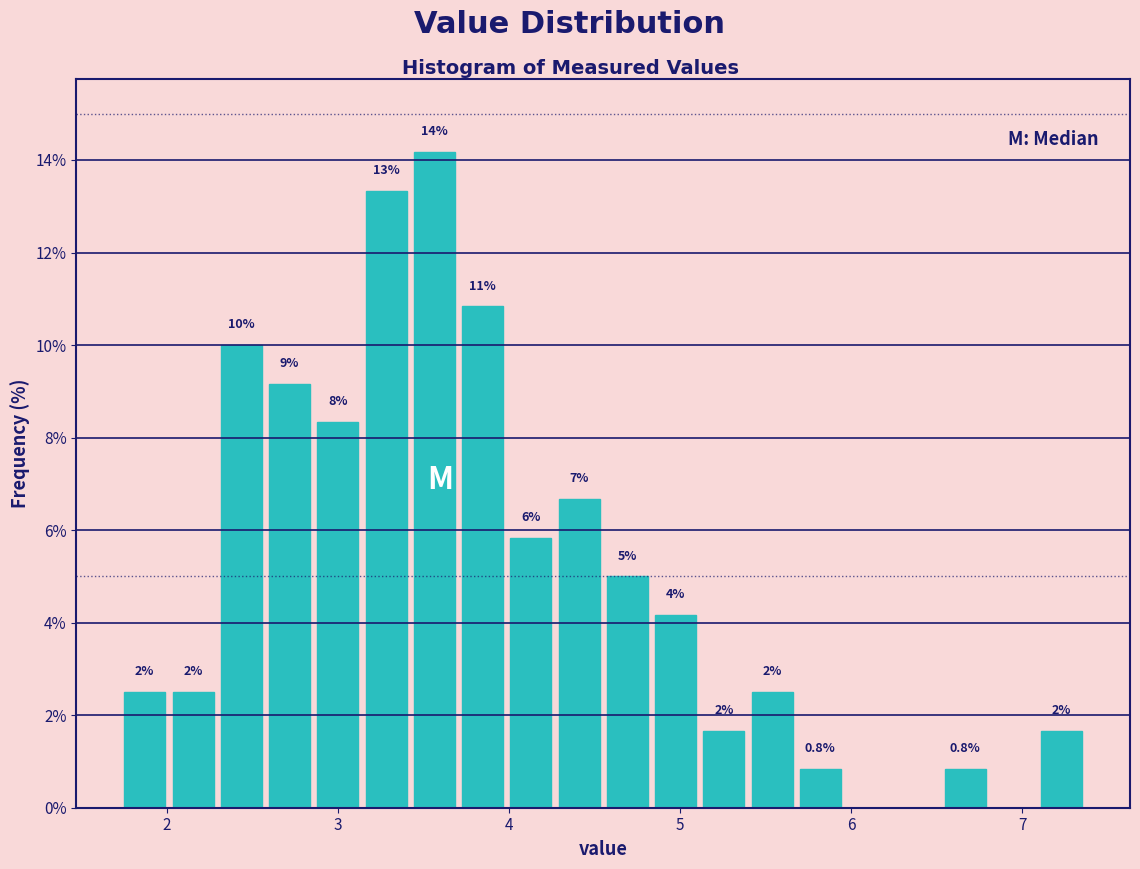

Read against the x-axis, roughly where is the centre of the tallest bar?

3.6